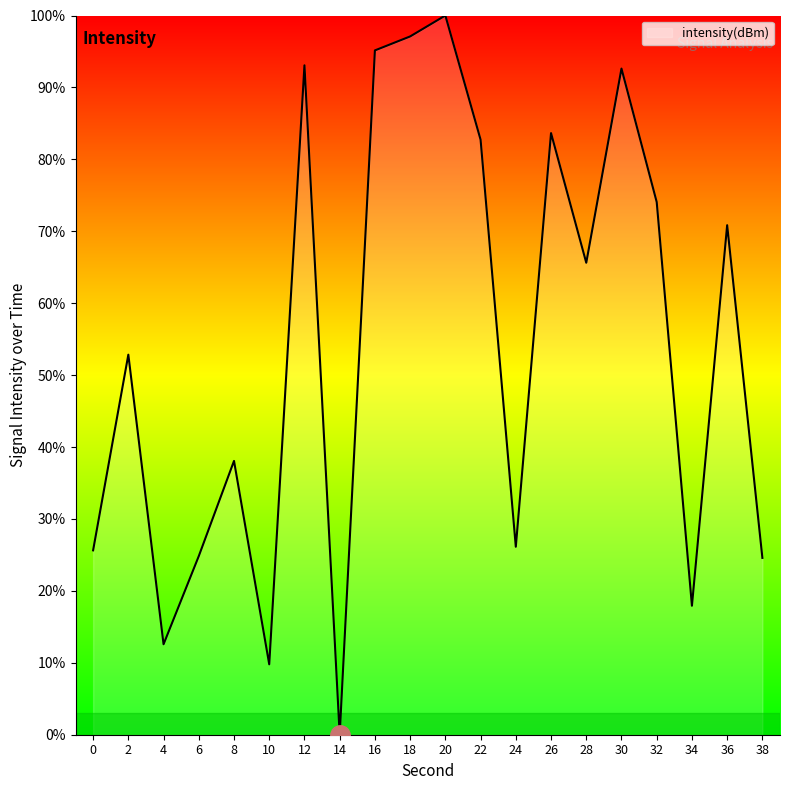

At which category does the chart reach its peak across all series?

20